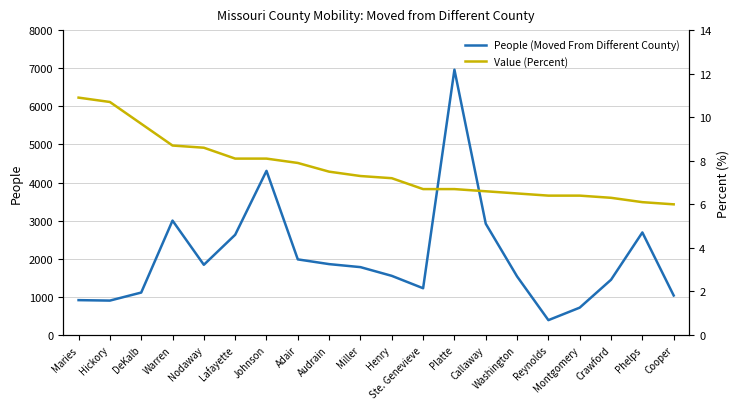

What is the difference between the maximum and minimum values in the People (Moved From Different County) series?

6572